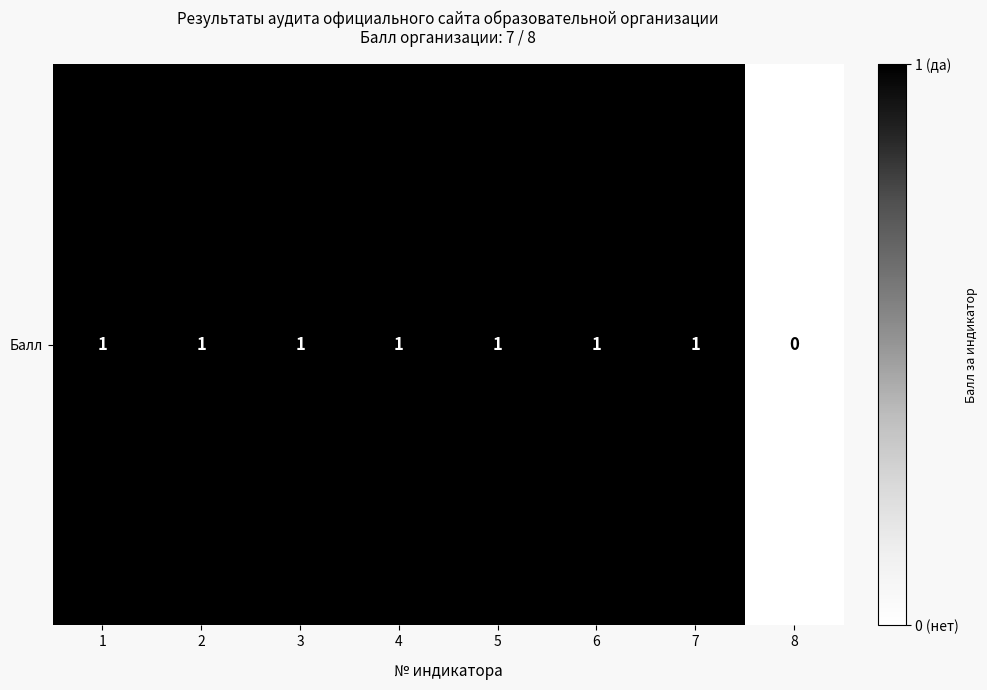

Count the values in the range 1 to 2.

7